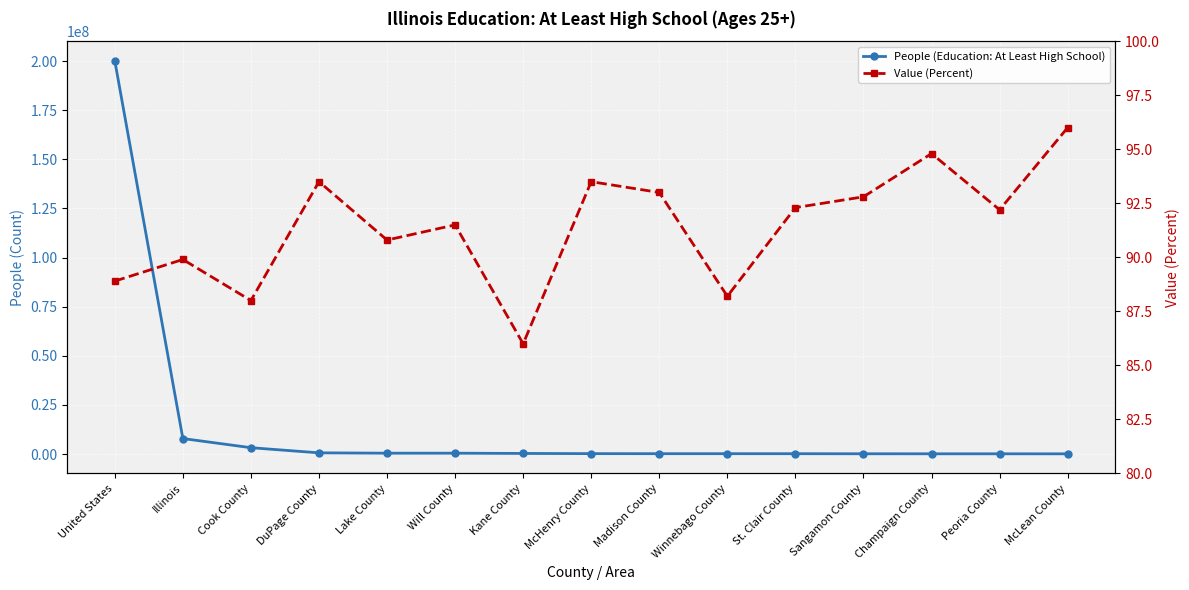

At which label is People (Education: At Least High School) closest to 100101099?

Illinois